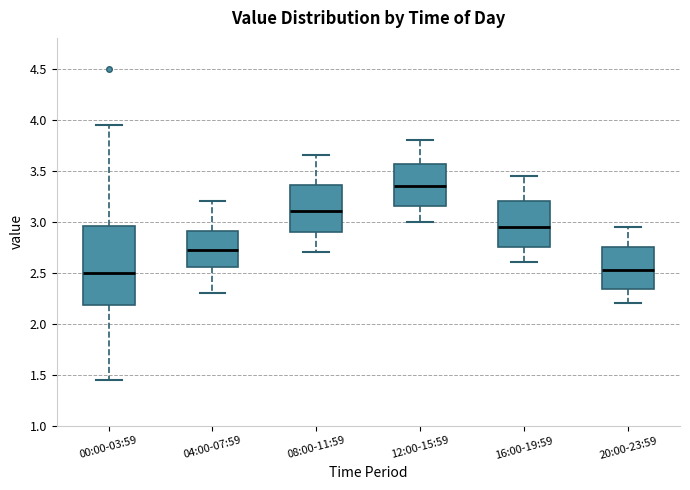

Which box's median line is the highest?

12:00-15:59